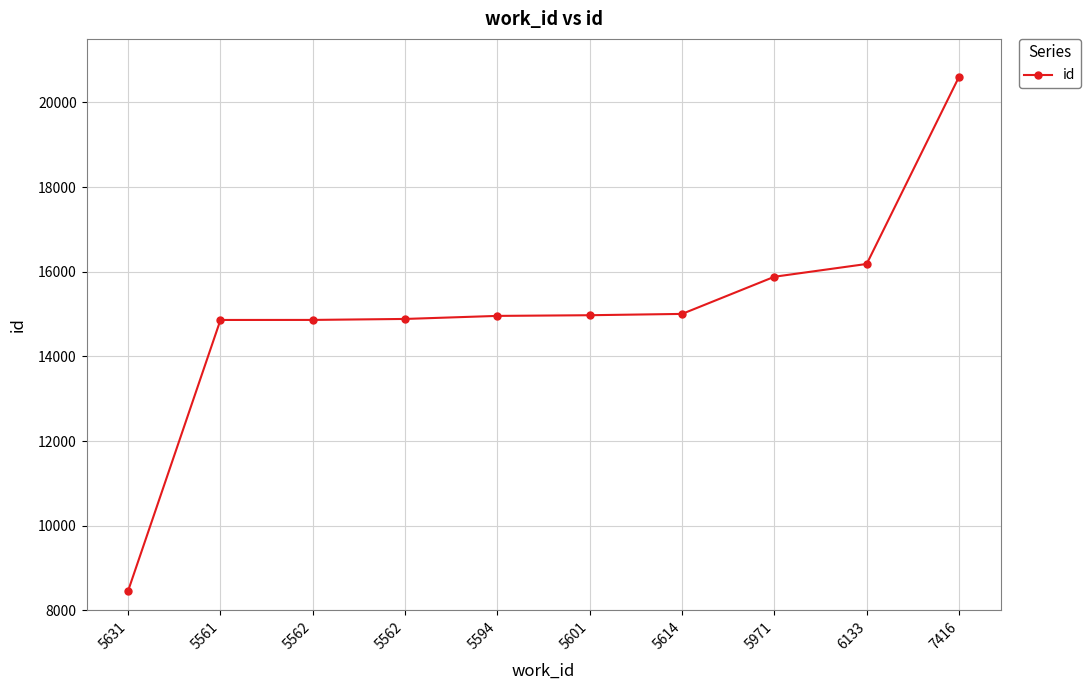

What is the sum of the values at 5601 and 5614?

29975